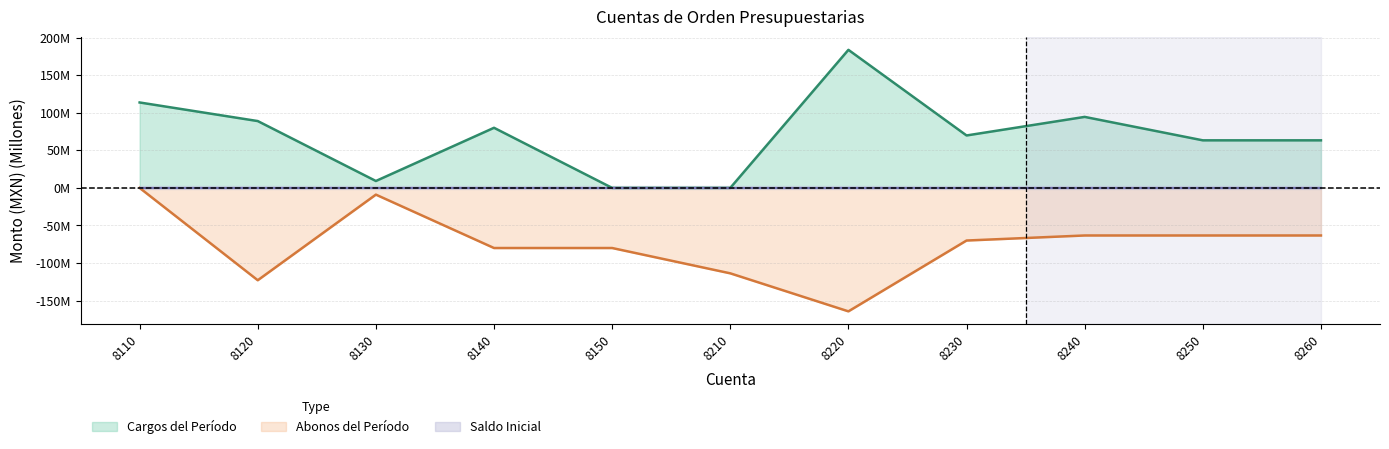

True or false: Abonos del Período and Cargos del Período cross at least once.

False